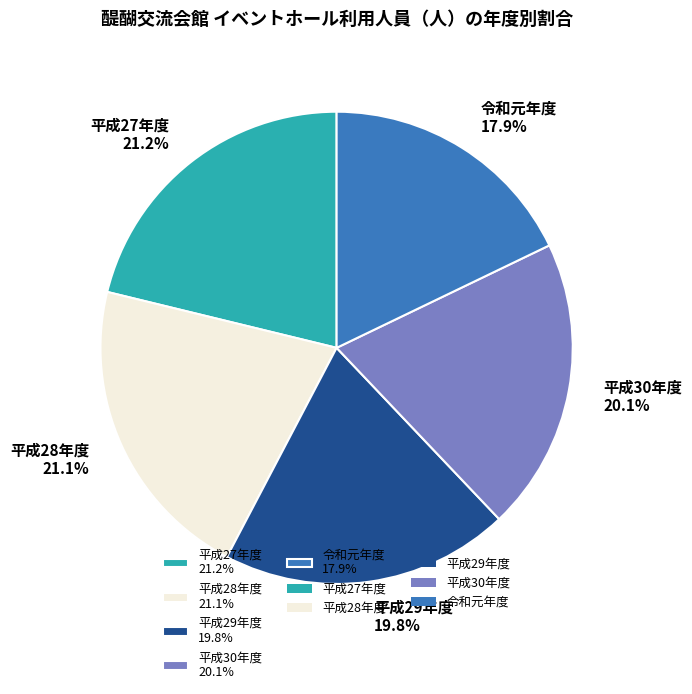

Does 平成29年度 represent more than half of the total?

No